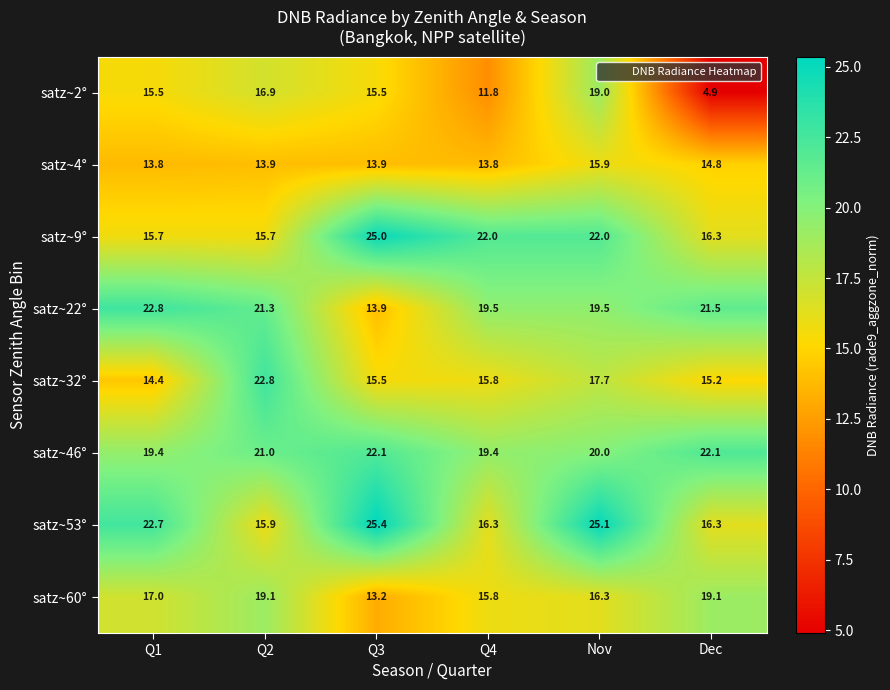

What value does the satz~22° series have at Q1?

22.8